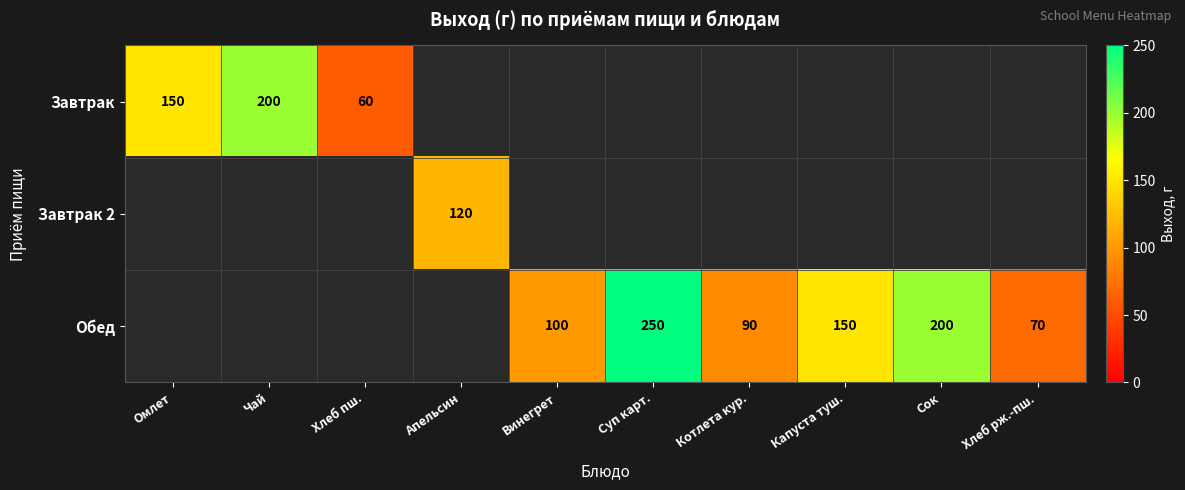

How many categories are shown in the chart?

10